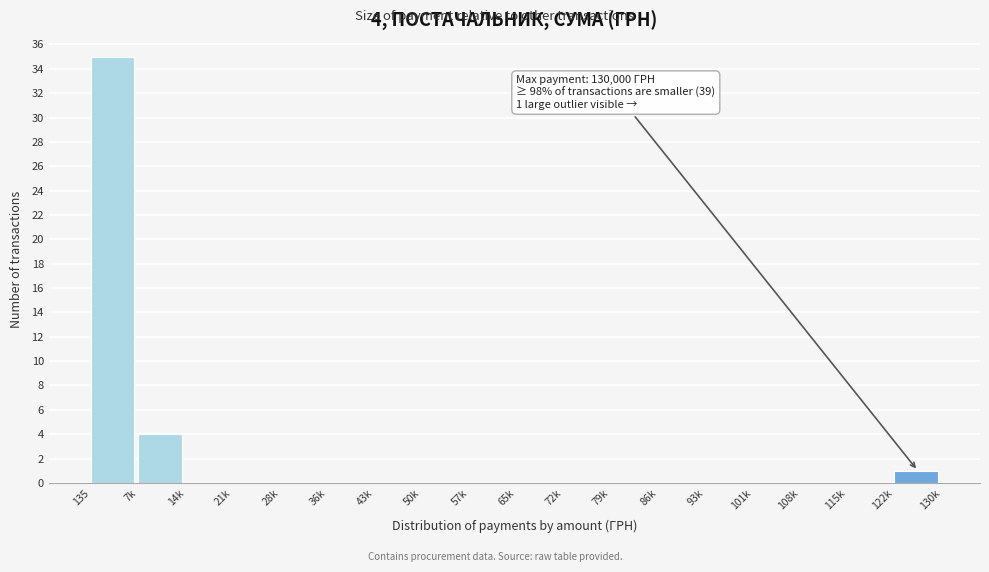

Reading left to right, what are all the values shown in this chart?

135=35	7k=4	14k=0	21k=0	28k=0	36k=0	43k=0	50k=0	57k=0	65k=0	72k=0	79k=0	86k=0	93k=0	101k=0	108k=0	115k=0	122k=1